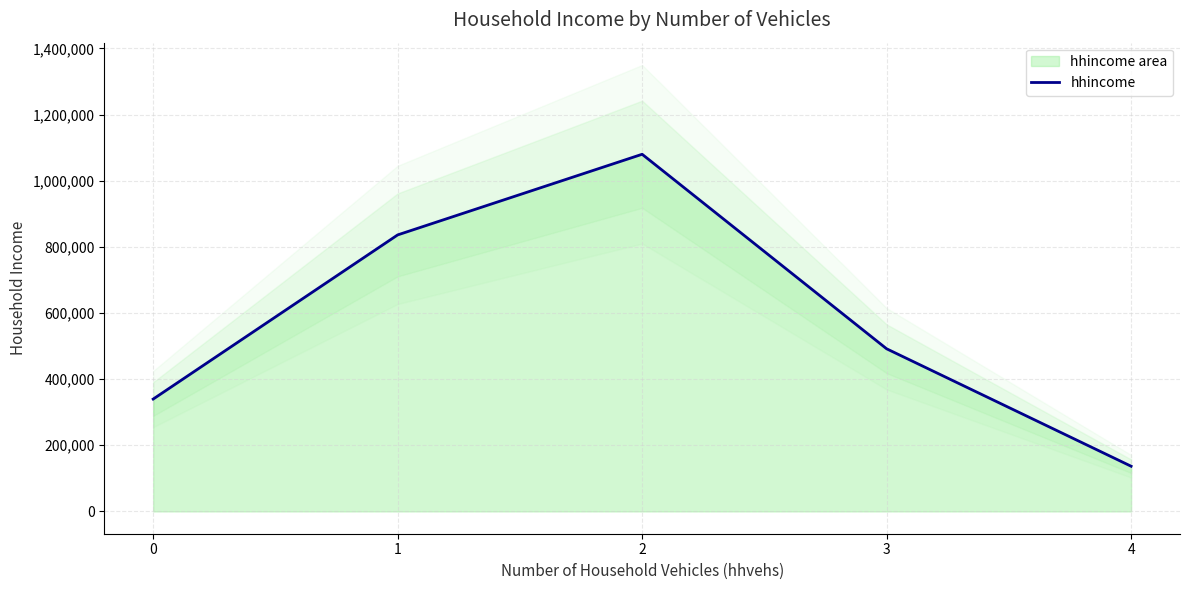

Between 1 and 3, which is larger?

1